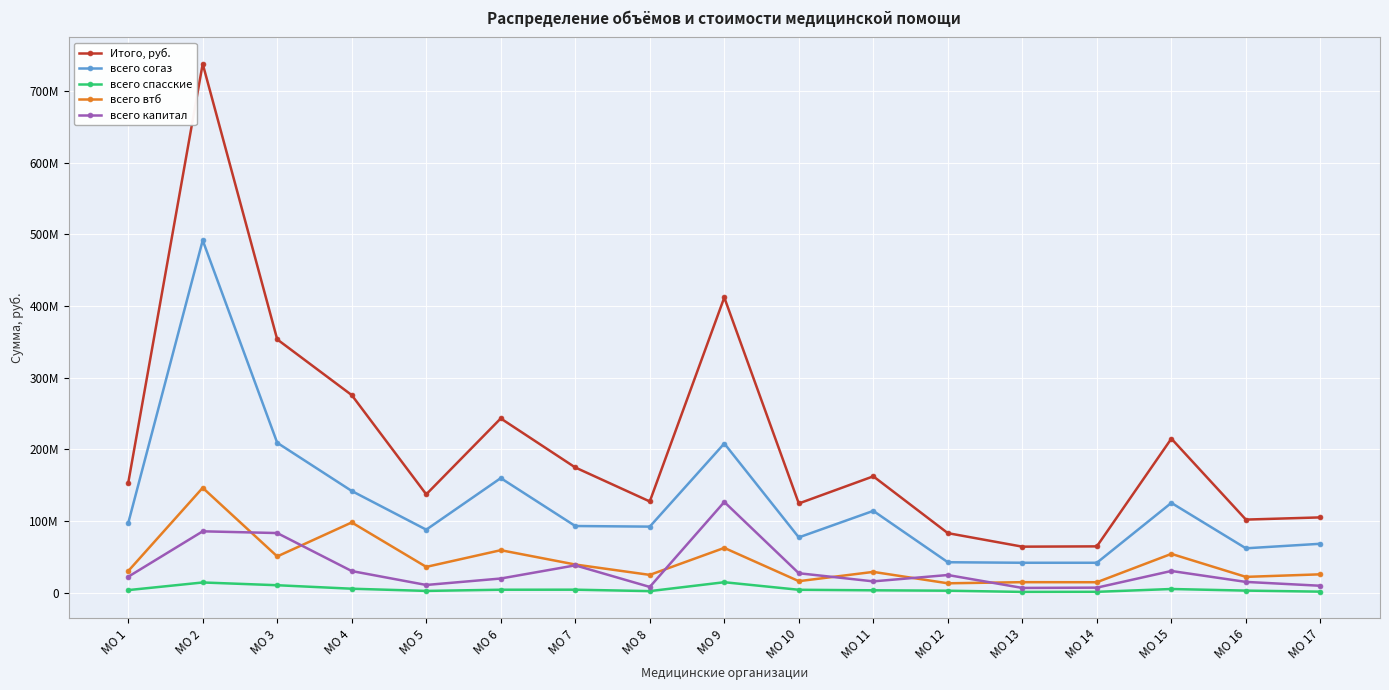

What are all the series names shown in the legend?

Итого, руб., всего согаз, всего спасские, всего втб, всего капитал